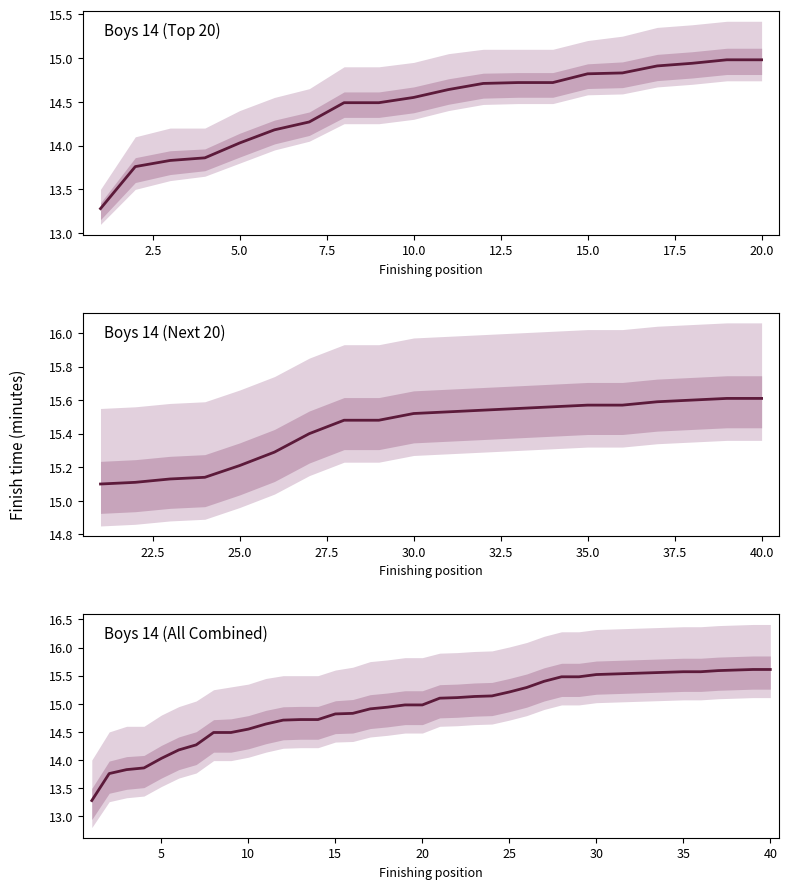

How many values are below 15?

20